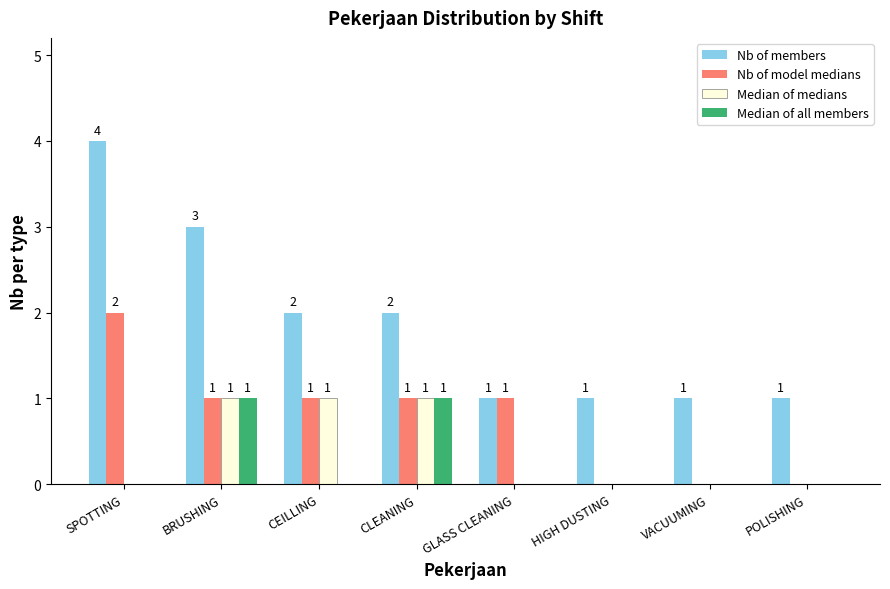

True or false: Nb of model medians has a value of 2 at CEILLING.

False